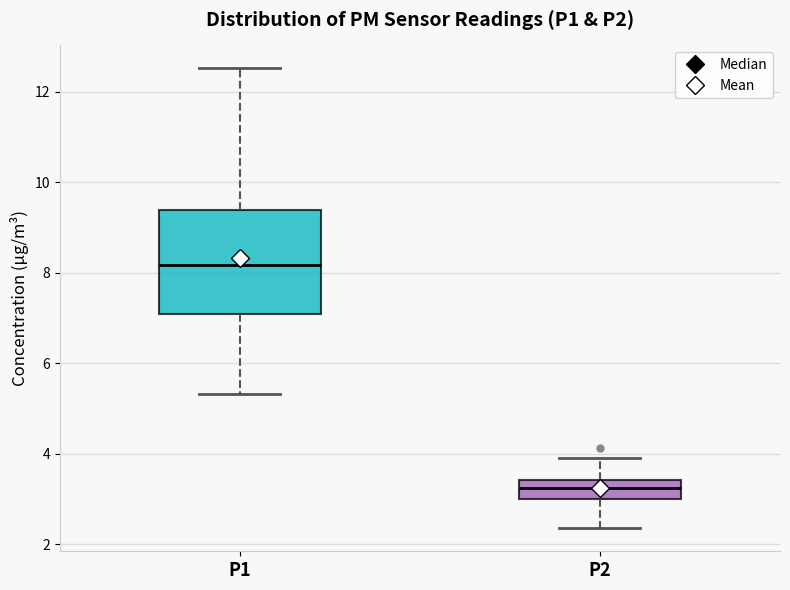

Which box's median line is the lowest?

P2